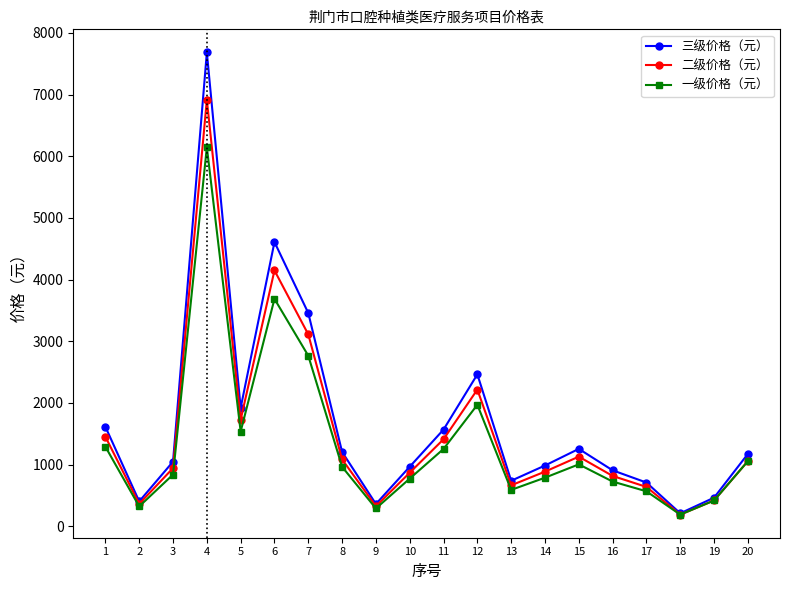

What are all the series names shown in the legend?

三级价格（元）, 二级价格（元）, 一级价格（元）